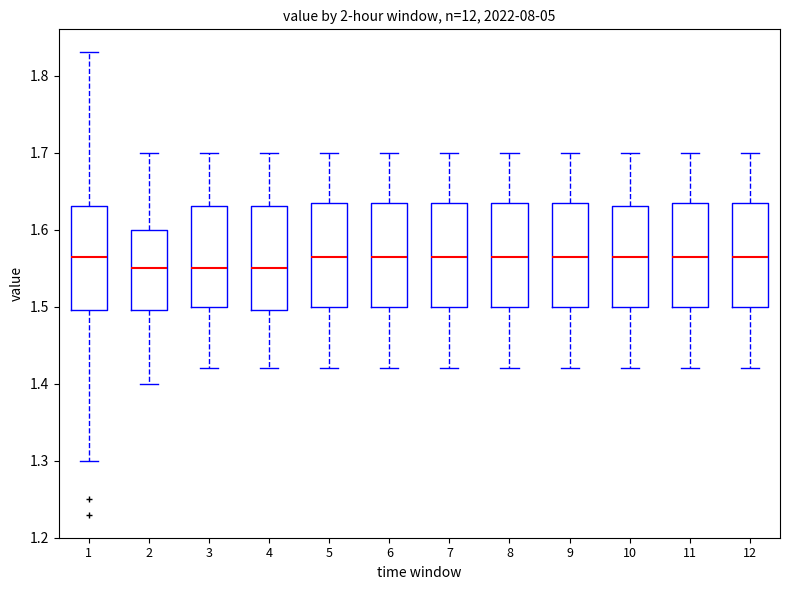

Reading left to right, transcribe this box plot: for each box, give where its median line is, the range the box spans, and where its two whiskers end, as read against the y-axis. The values are not printed on the chart, so give them approximately, as read against the axis.

1: median 1.57, box 1.50 to 1.63, whiskers 1.30 to 1.83
2: median 1.55, box 1.50 to 1.60, whiskers 1.40 to 1.70
3: median 1.55, box 1.50 to 1.63, whiskers 1.42 to 1.70
4: median 1.55, box 1.50 to 1.63, whiskers 1.42 to 1.70
5: median 1.57, box 1.50 to 1.64, whiskers 1.42 to 1.70
6: median 1.57, box 1.50 to 1.64, whiskers 1.42 to 1.70
7: median 1.57, box 1.50 to 1.64, whiskers 1.42 to 1.70
8: median 1.57, box 1.50 to 1.64, whiskers 1.42 to 1.70
9: median 1.57, box 1.50 to 1.64, whiskers 1.42 to 1.70
10: median 1.57, box 1.50 to 1.63, whiskers 1.42 to 1.70
11: median 1.57, box 1.50 to 1.64, whiskers 1.42 to 1.70
12: median 1.57, box 1.50 to 1.64, whiskers 1.42 to 1.70